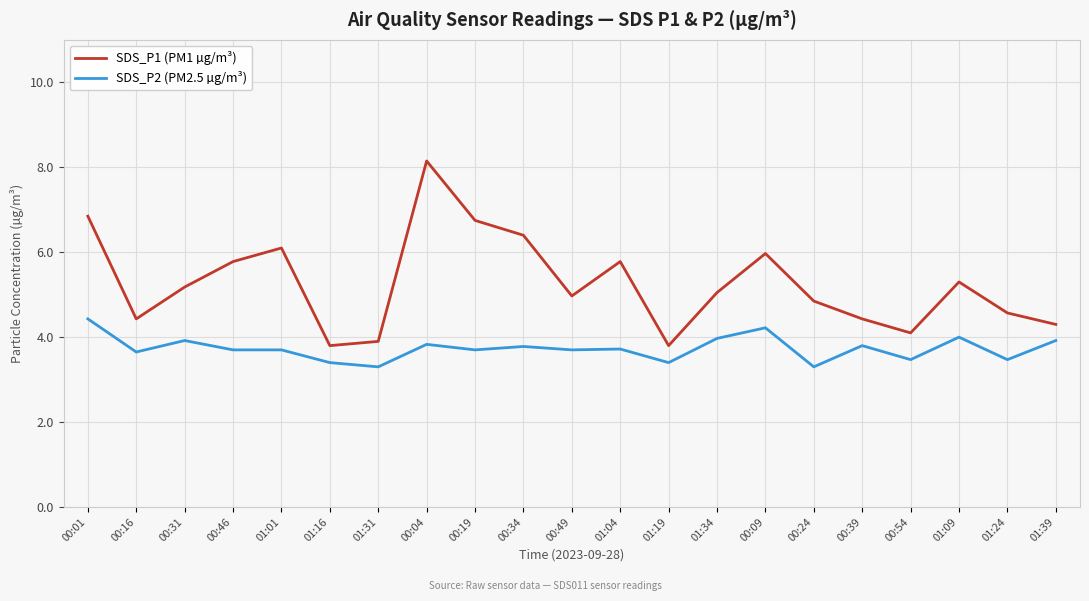

What is the difference between the maximum and minimum values in the SDS_P2 (PM2.5 µg/m³) series?

1.1